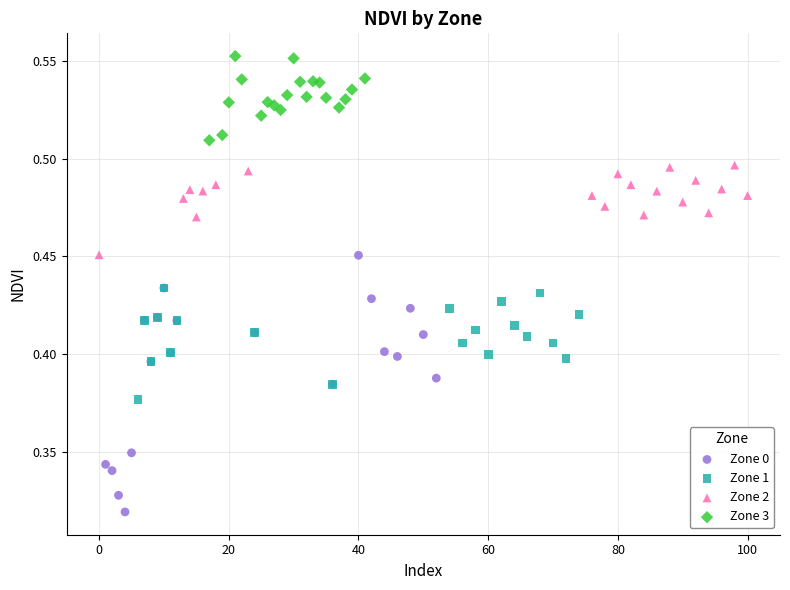

Which series reaches the minimum Y coordinate?

Zone 0